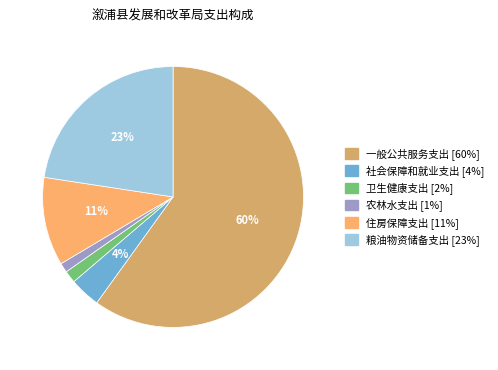

Which category has the biggest portion of the pie?

一般公共服务支出